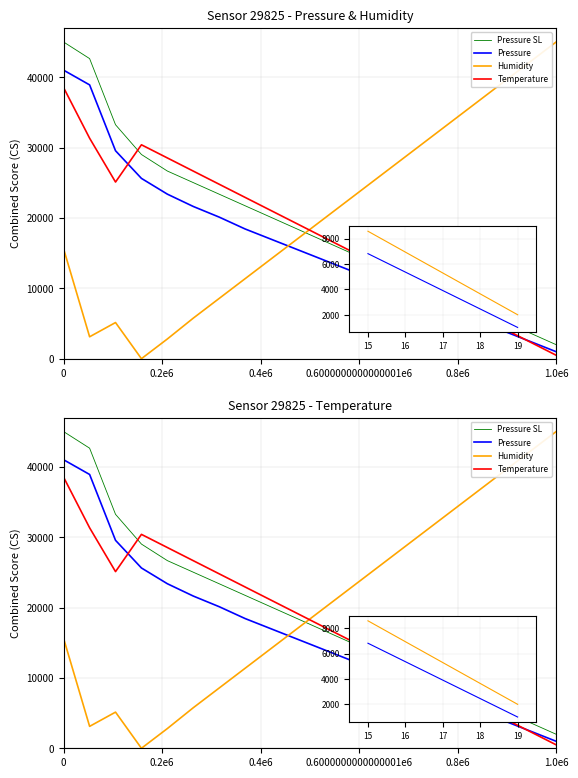

Which series has the largest total across all categories?

Humidity